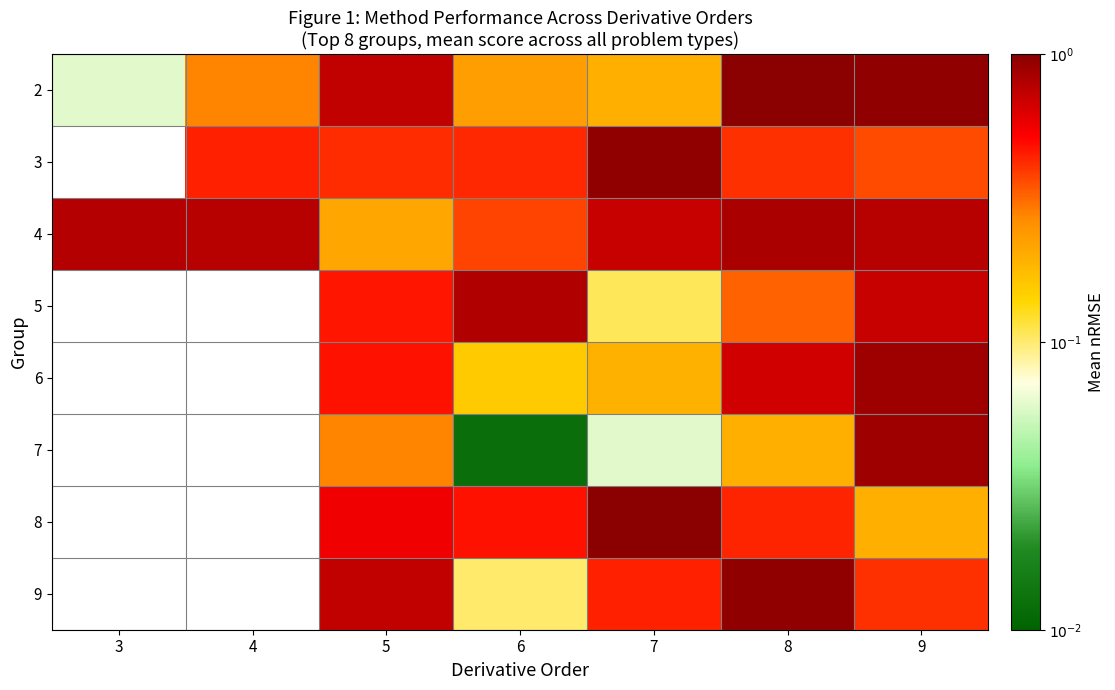

Count the number of categories in the chart.

7